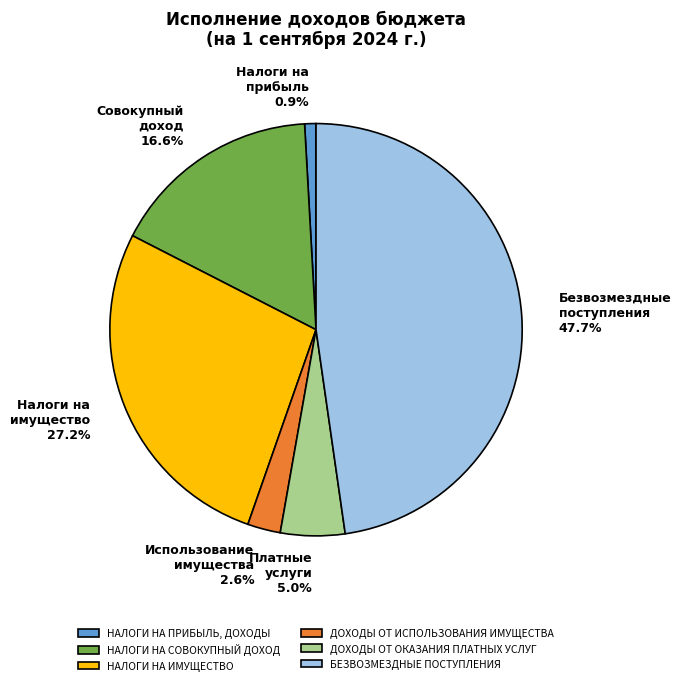

Count the number of slices in the pie.

6